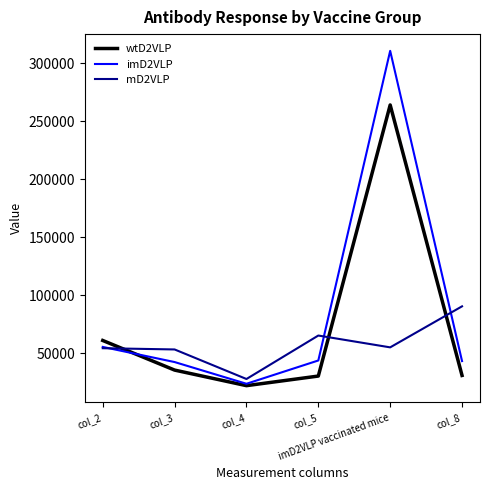

List the series in order of their peak value, lowest first.

mD2VLP, wtD2VLP, imD2VLP